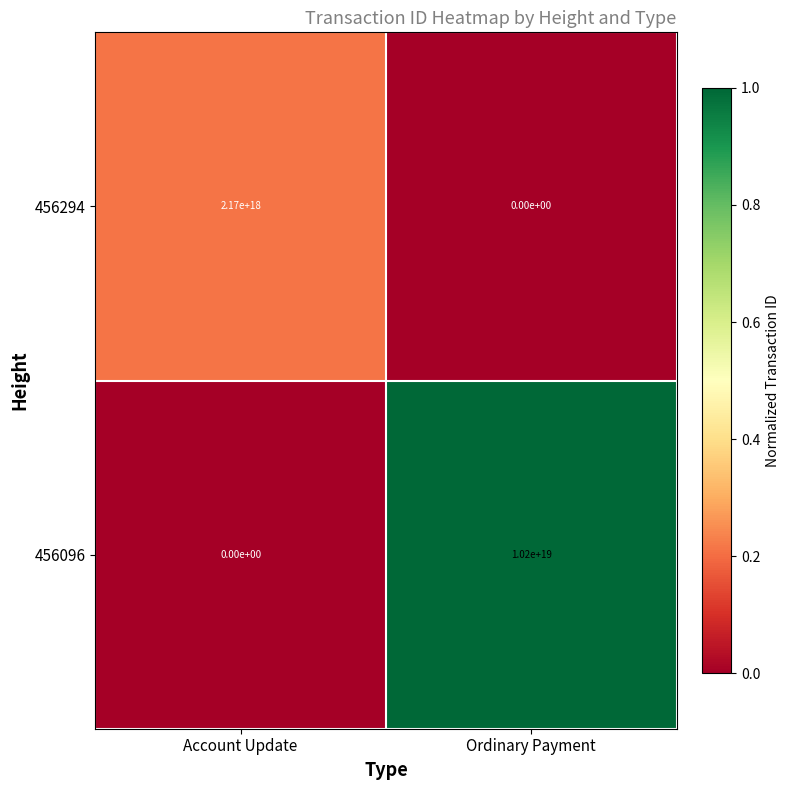

At Ordinary Payment, list the series in order from largest to smallest.

456096, 456294